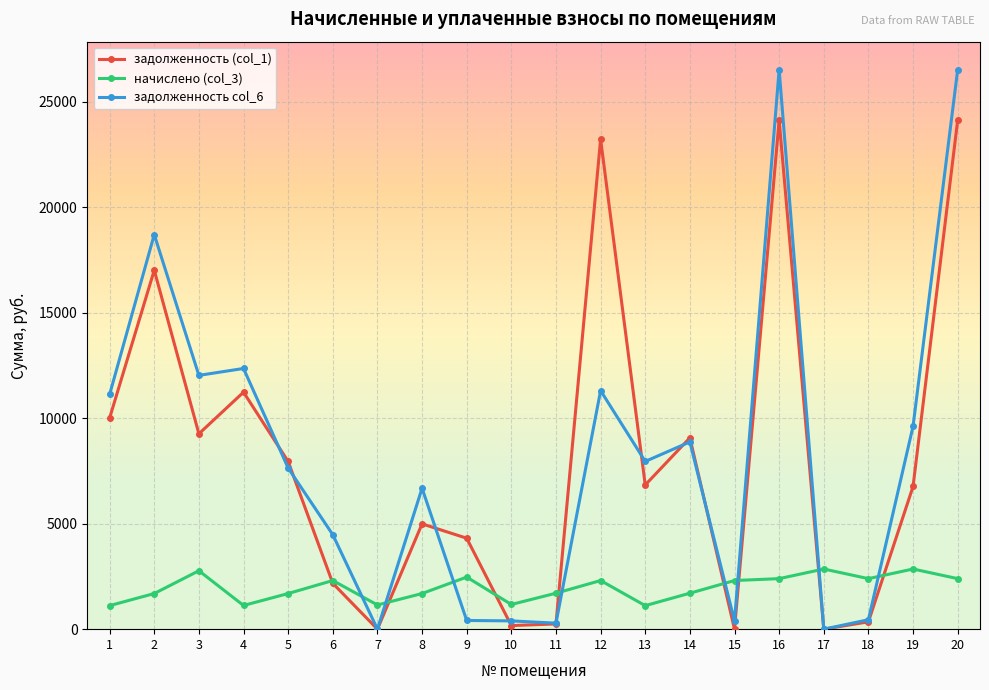

What is the difference between the highest and lowest values at 4?

11231.8